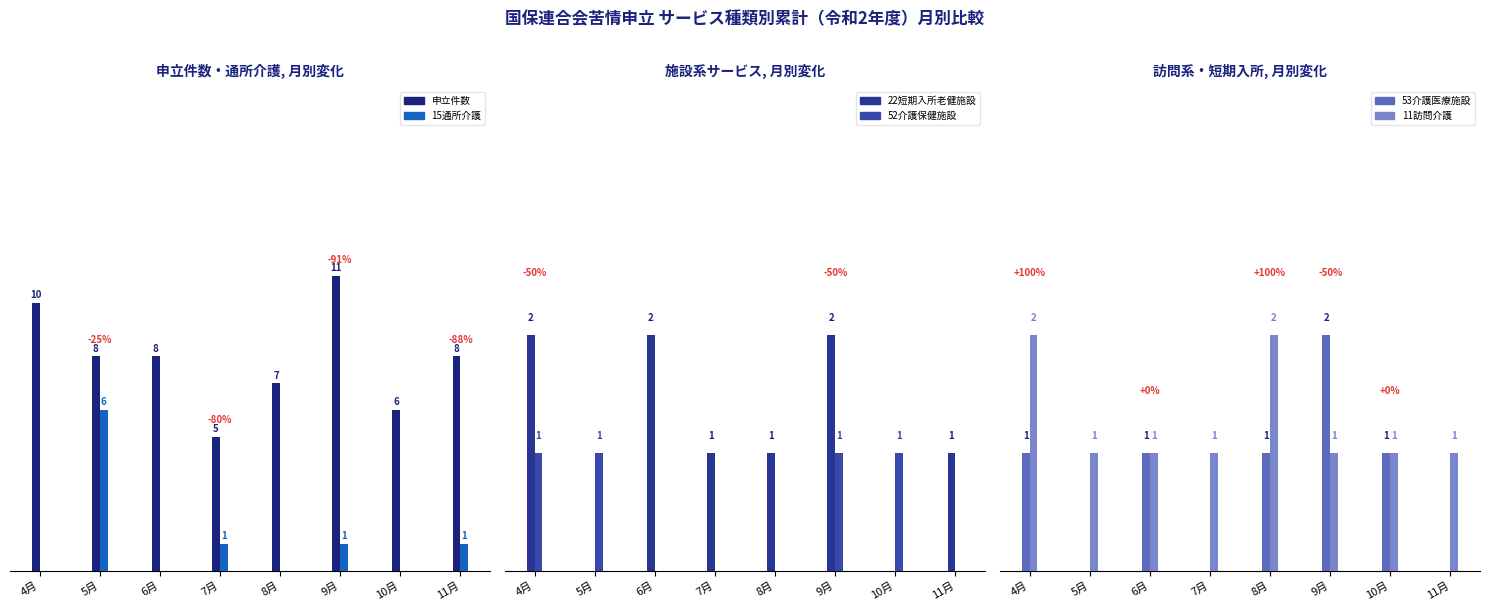

Are the bars horizontal?

No